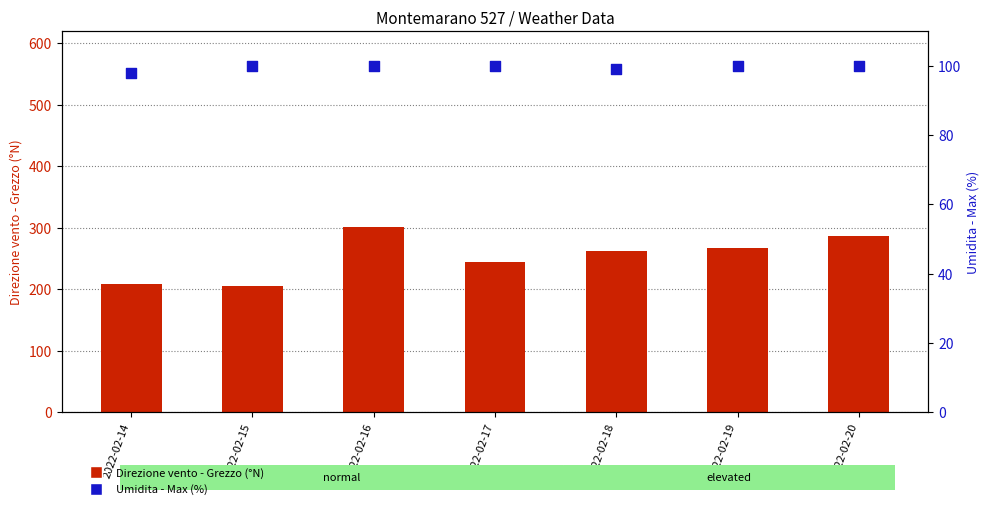

At which category is the sum across all series the highest?

2022-02-16